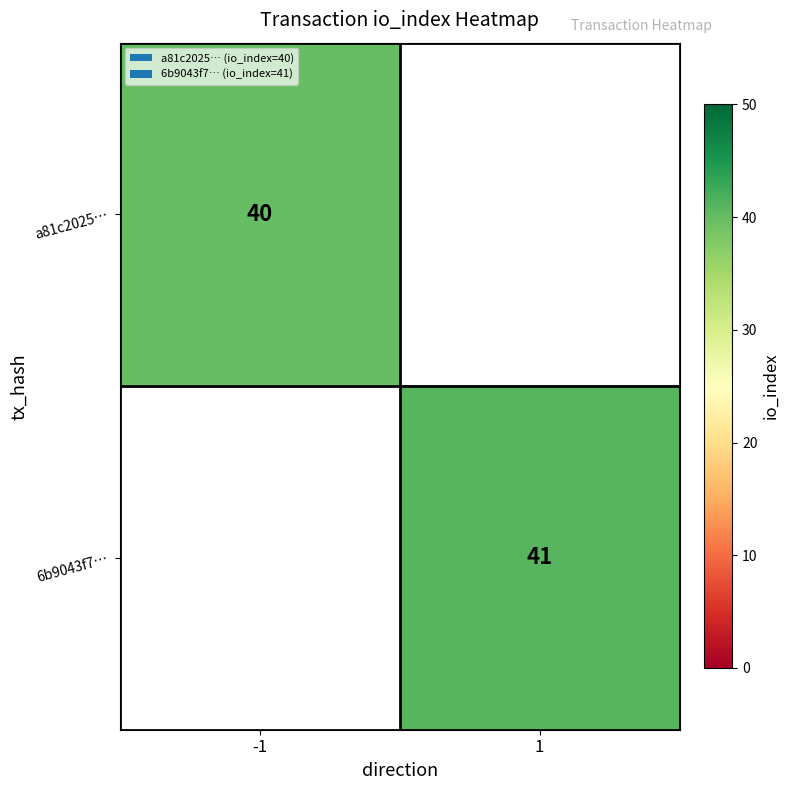

Is it true that a81c2025… equals 27 at -1?

False